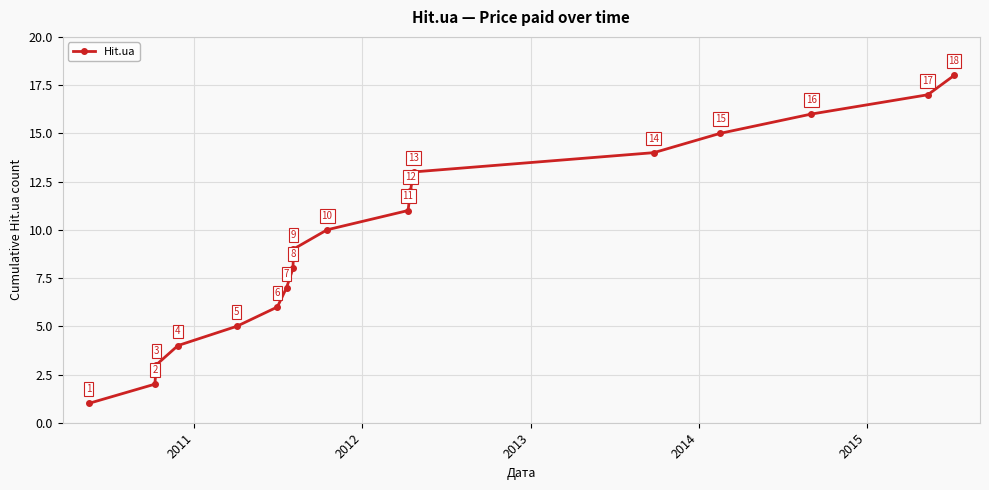

True or false: there are more than 0 points higher than both neighbors.

False